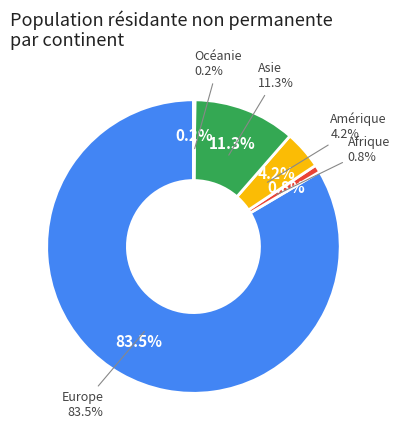

Does Europe account for over 50% of the chart?

Yes